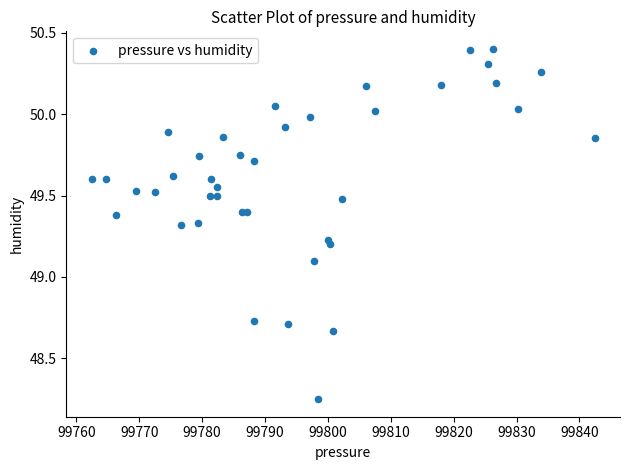

What Y value in the scatter plot is closest to 49?

49.1